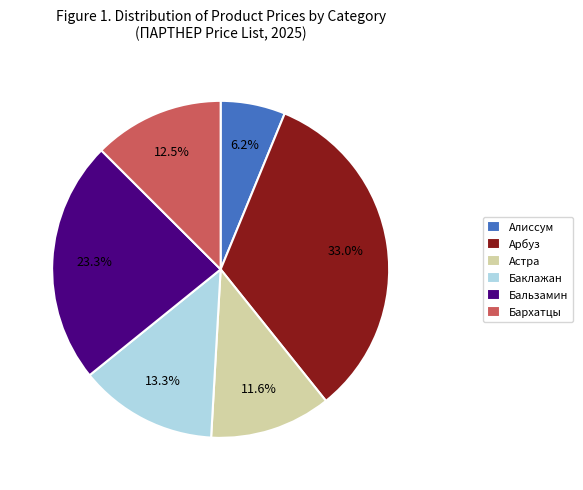

Rank the categories by value from lowest to highest.

Алиссум, Астра, Бархатцы, Баклажан, Бальзамин, Арбуз